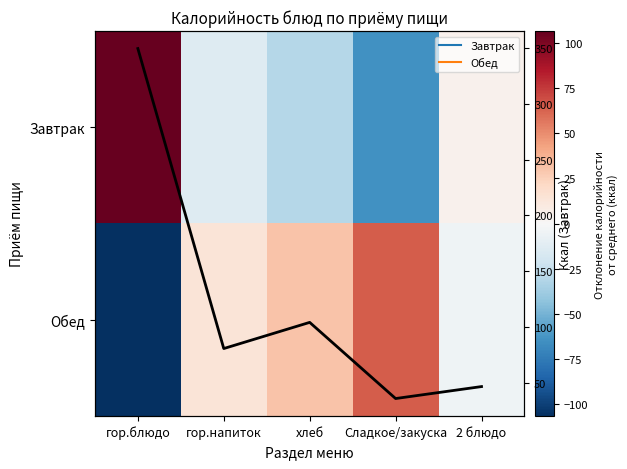

At which category does the chart reach its minimum across all series?

гор.блюдо